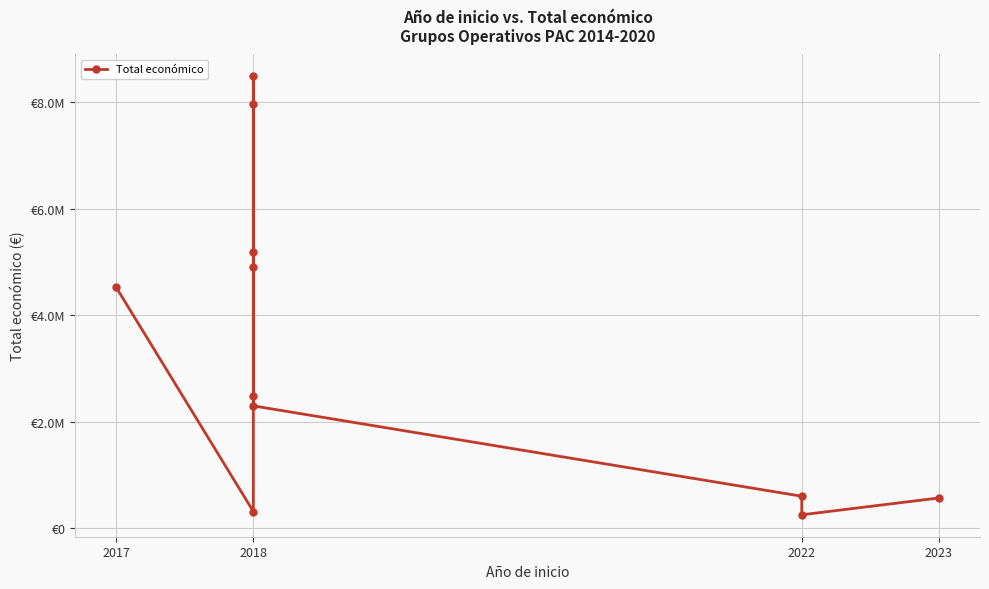

How many data points are above 2483714?

5